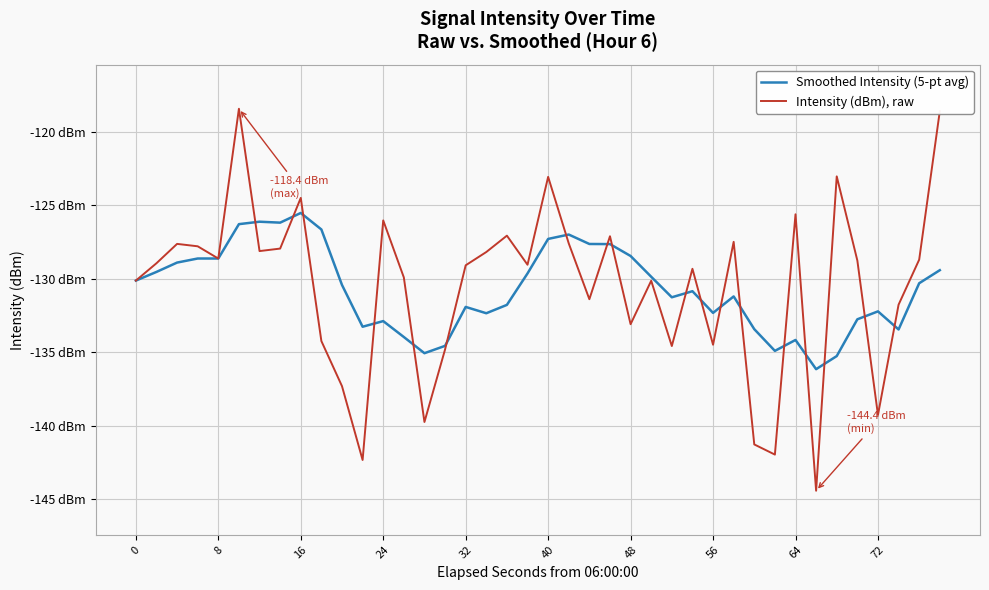

What are all the series names shown in the legend?

Smoothed Intensity (5-pt avg), Intensity (dBm), raw